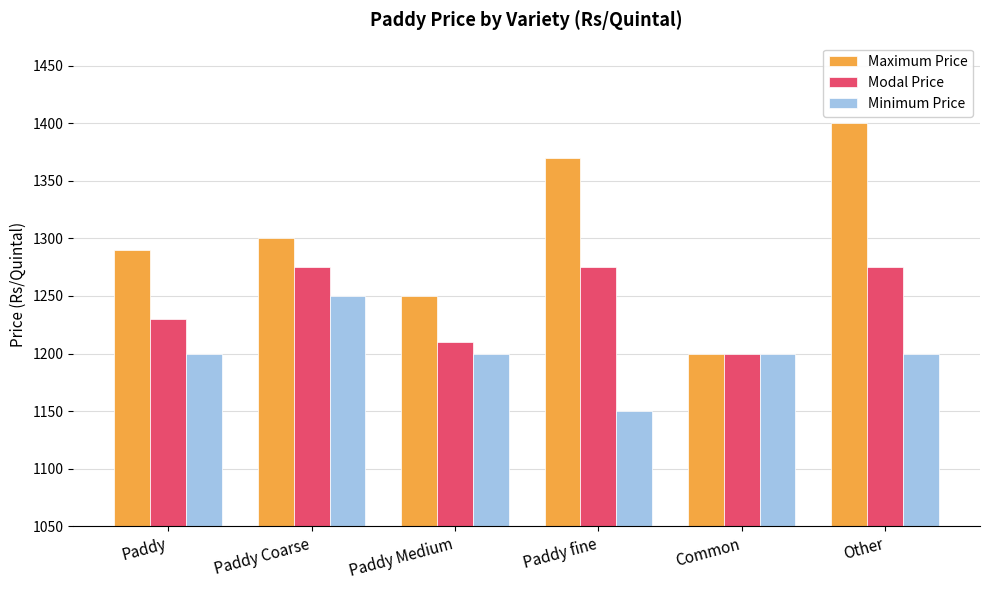

What is the smallest value displayed?

1150